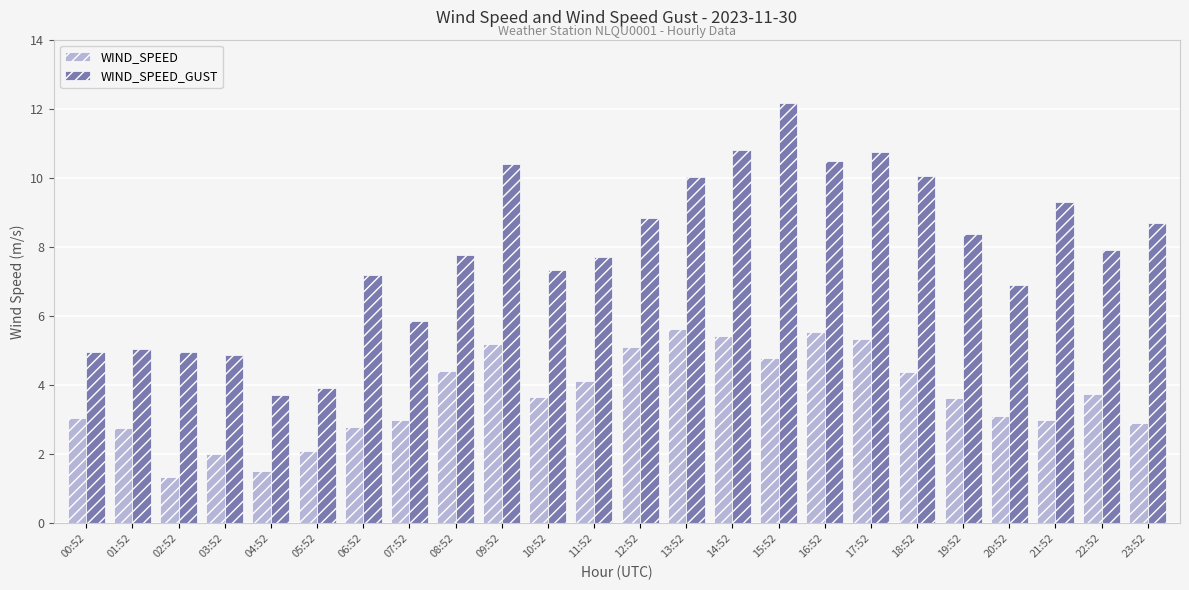

Rank the series by their average value, from lowest to highest.

WIND_SPEED, WIND_SPEED_GUST